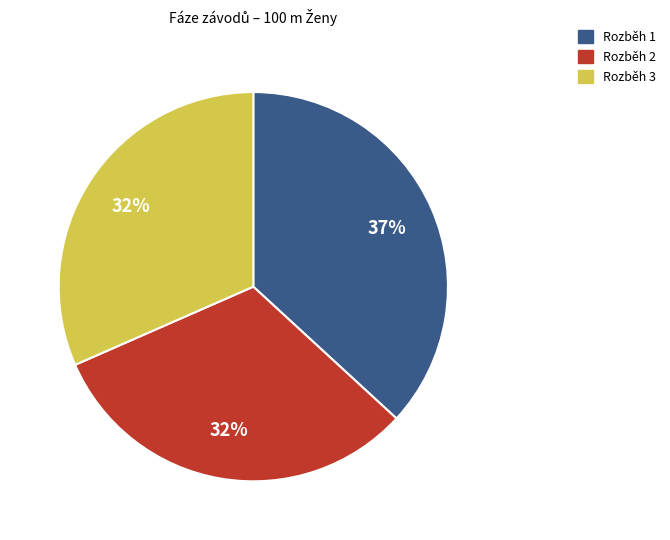

Do Rozběh 2 and Rozběh 3 together represent more than half of the pie?

Yes